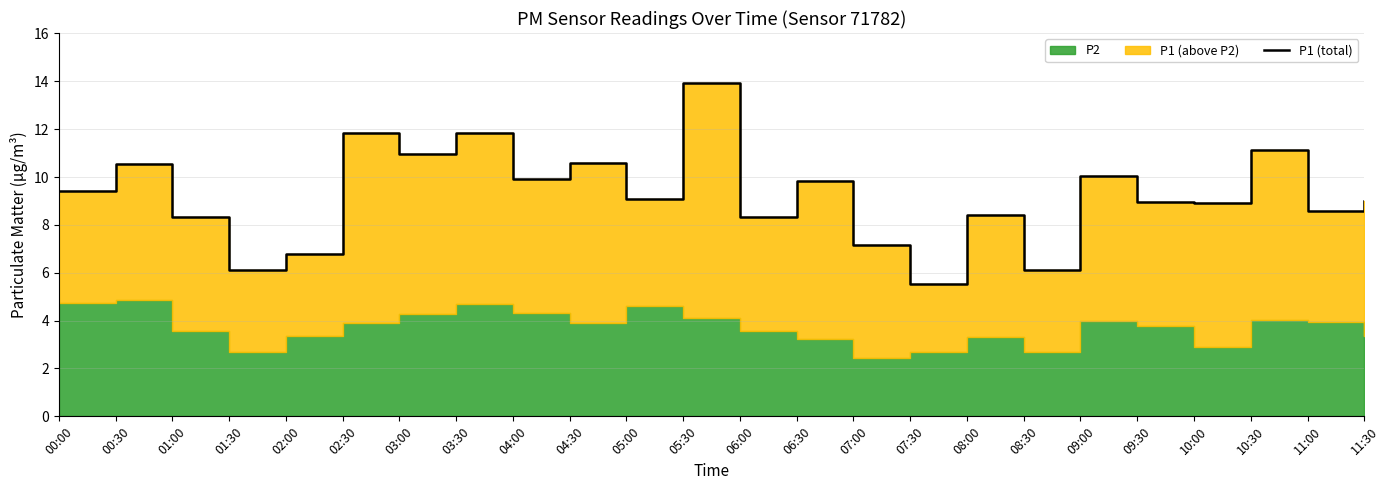

Rank the categories by value from lowest to highest.

07:30, 01:30, 08:30, 02:00, 07:00, 01:00, 06:00, 08:00, 11:00, 10:00, 09:30, 11:30, 05:00, 00:00, 06:30, 04:00, 09:00, 00:30, 04:30, 03:00, 10:30, 03:30, 02:30, 05:30